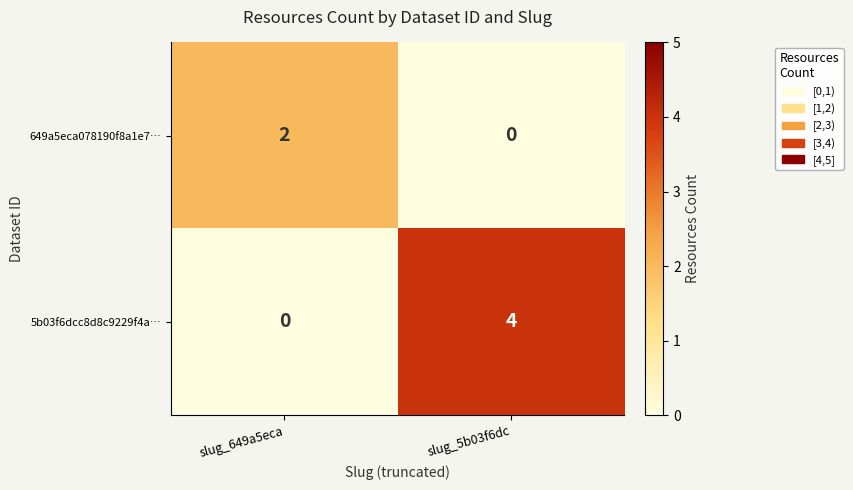

Rank the series by their average value, from highest to lowest.

5b03f6dcc8d8c9229f4a…, 649a5eca078190f8a1e7…